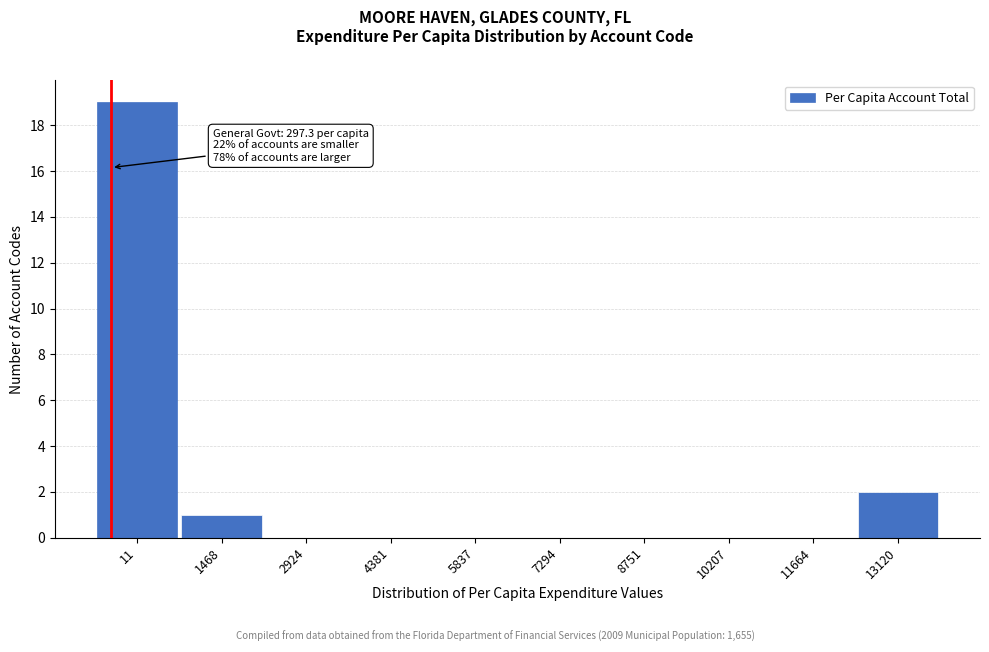

Reading left to right, list all the values displayed in this chart.

11=19	1468=1	2924=0	4381=0	5837=0	7294=0	8751=0	10207=0	11664=0	13120=2